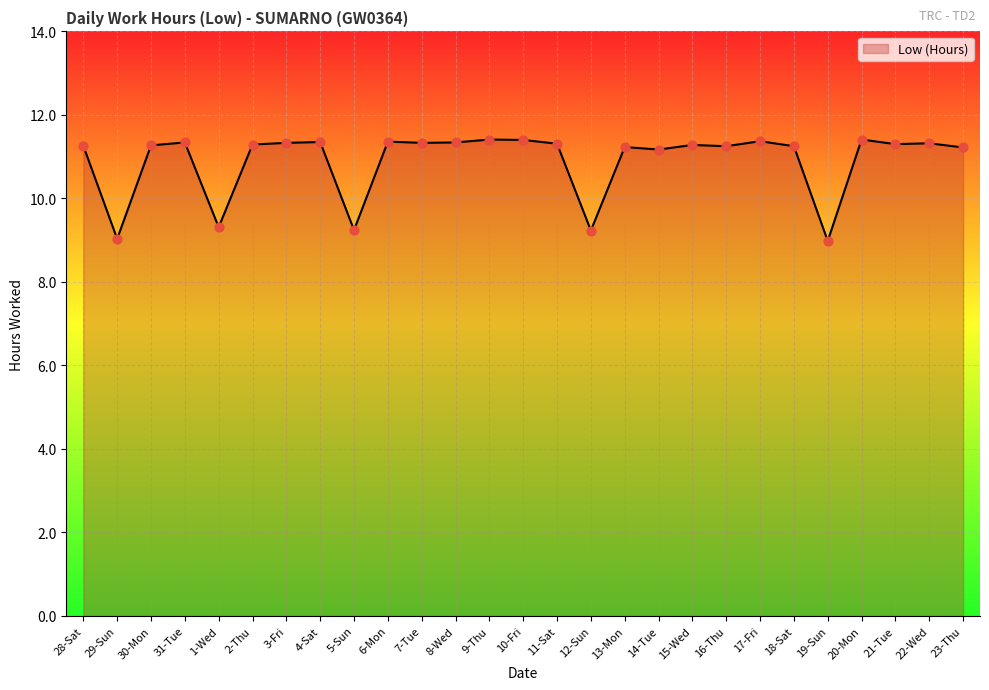

What is the ratio of the value at 20-Mon to the value at 2-Thu?

1.0